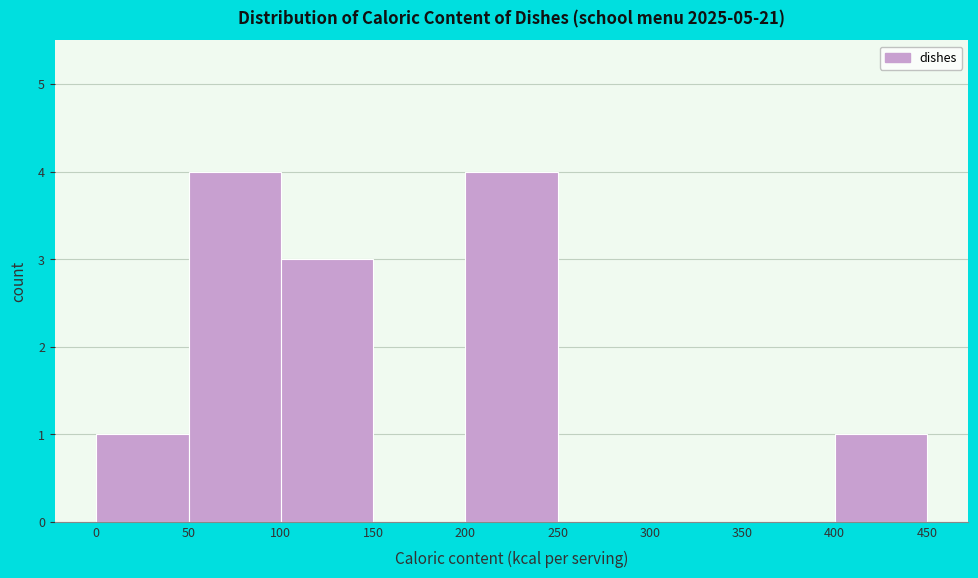

Reading left to right, list every bar in this chart as the range it spans on the x-axis followed by its height. The values are not printed on the chart, so give them approximately, as read against the axis.

0 to 50: 1
50 to 100: 4
100 to 150: 3
150 to 200: 0
200 to 250: 4
250 to 300: 0
300 to 350: 0
350 to 400: 0
400 to 450: 1